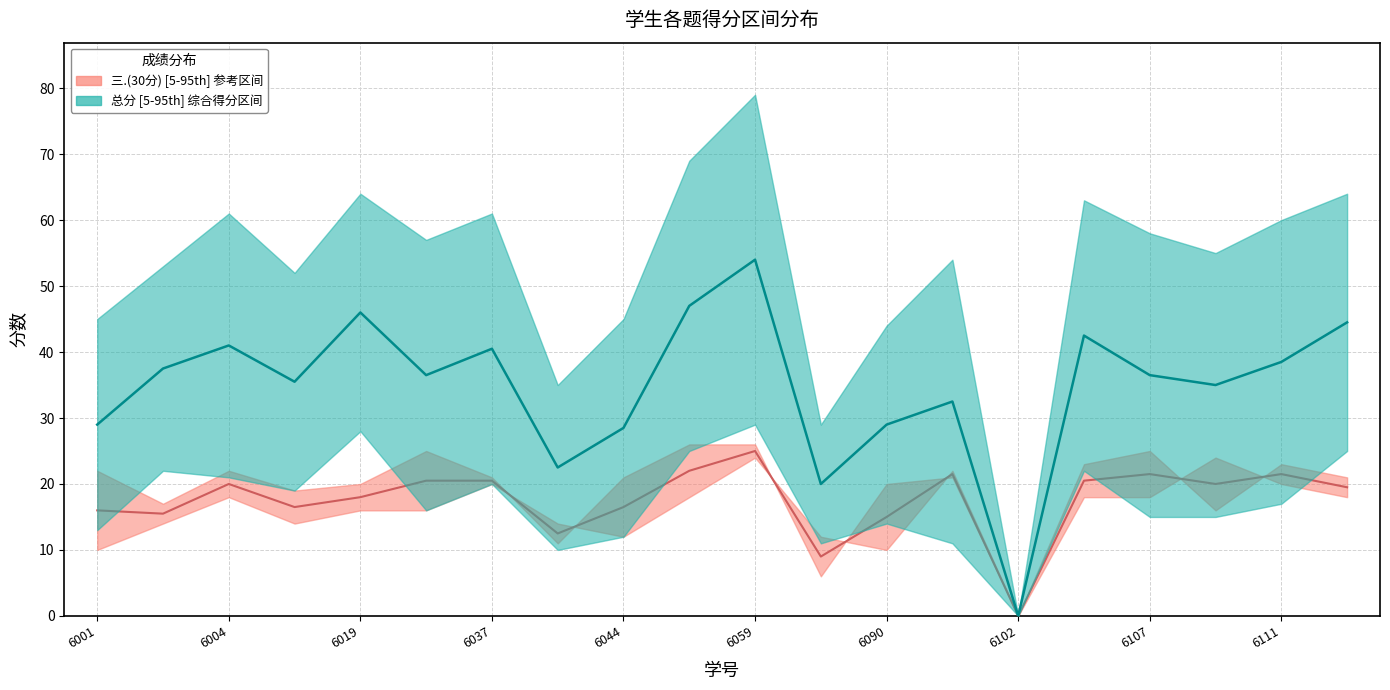

What is the value of the 总分 point at the 16th from the left?

63